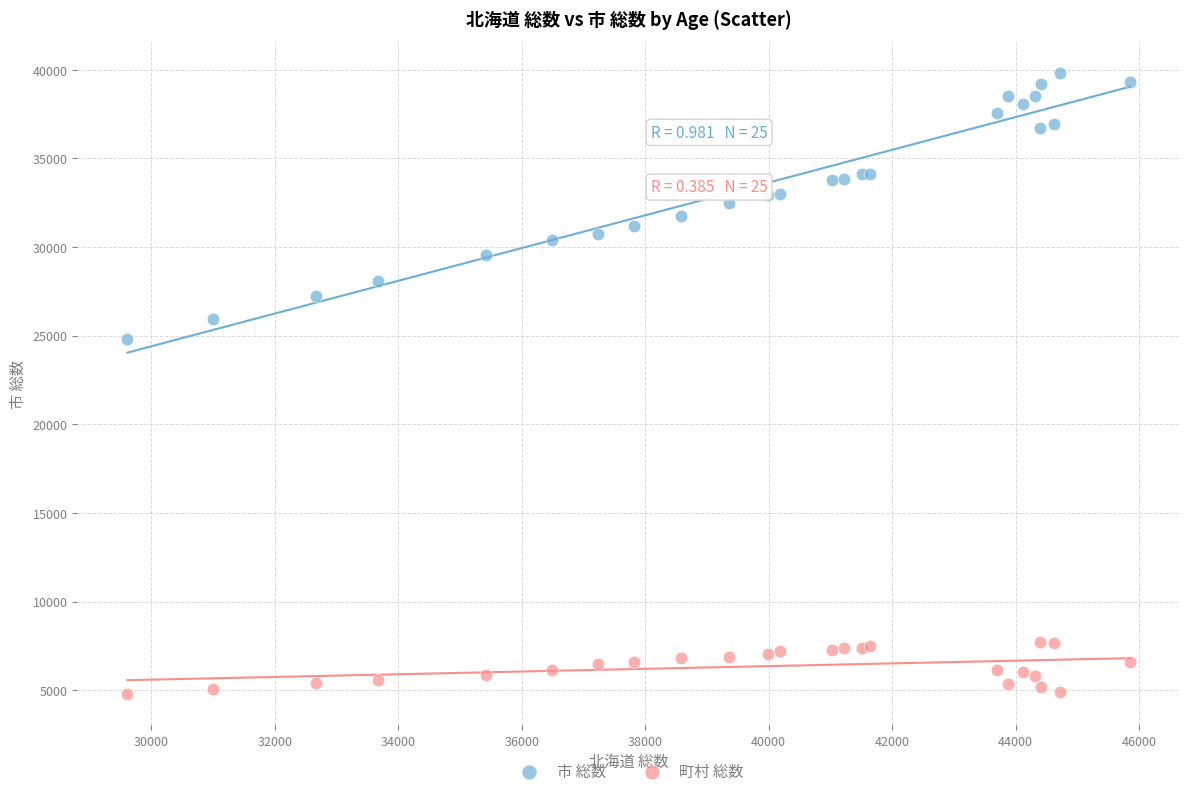

Across all series, what Y value is closest to 22298?

24836